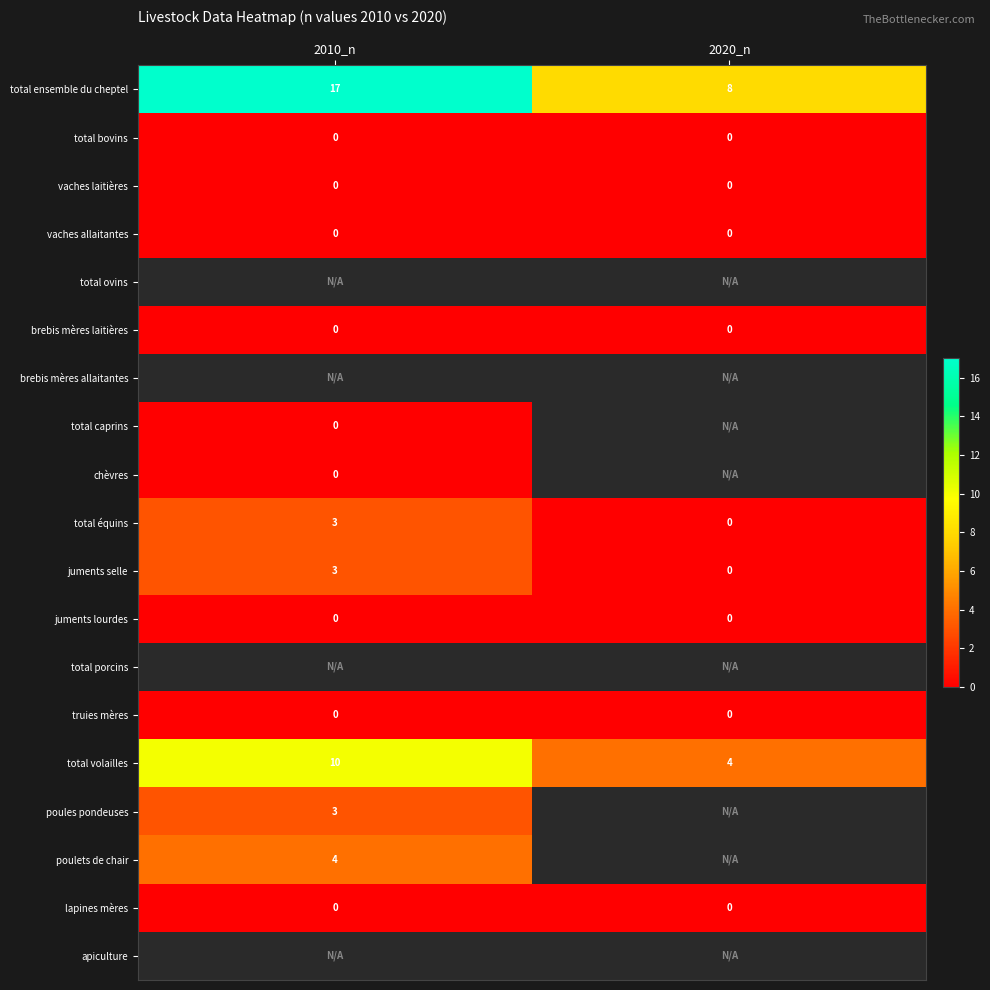

At which category does the chart reach its minimum across all series?

2010_n